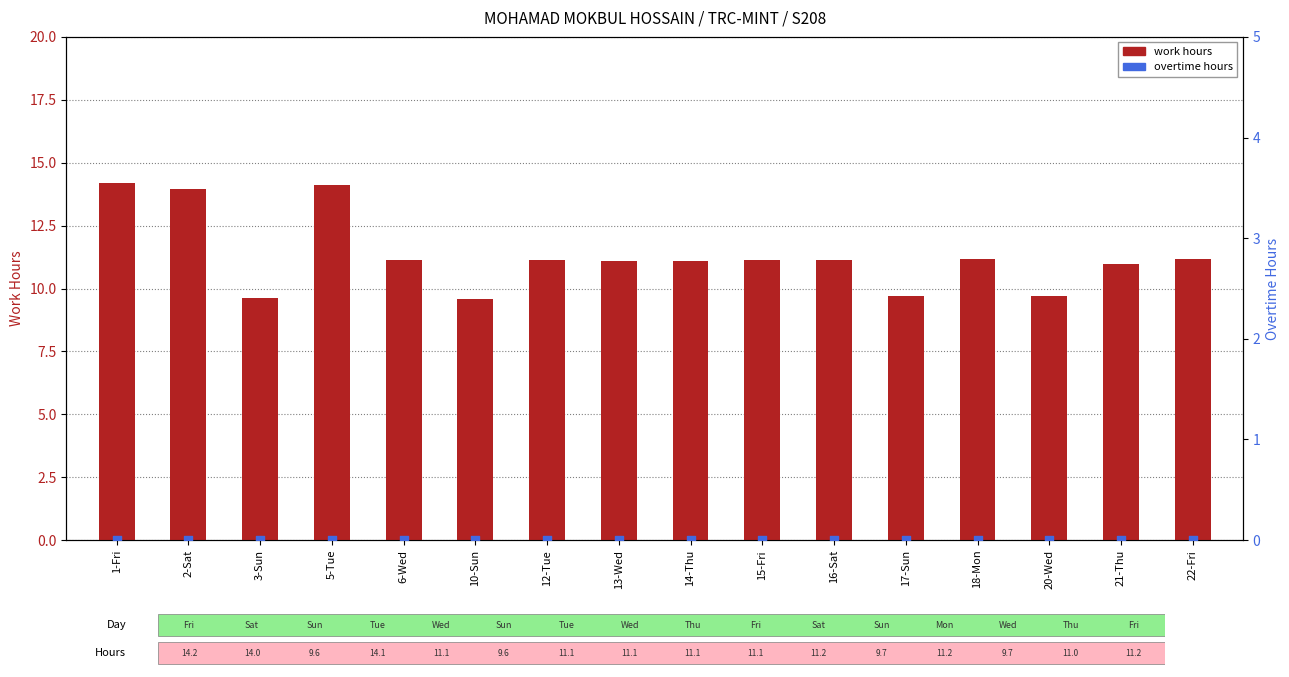

Which series has the widest spread of Y values?

work hours